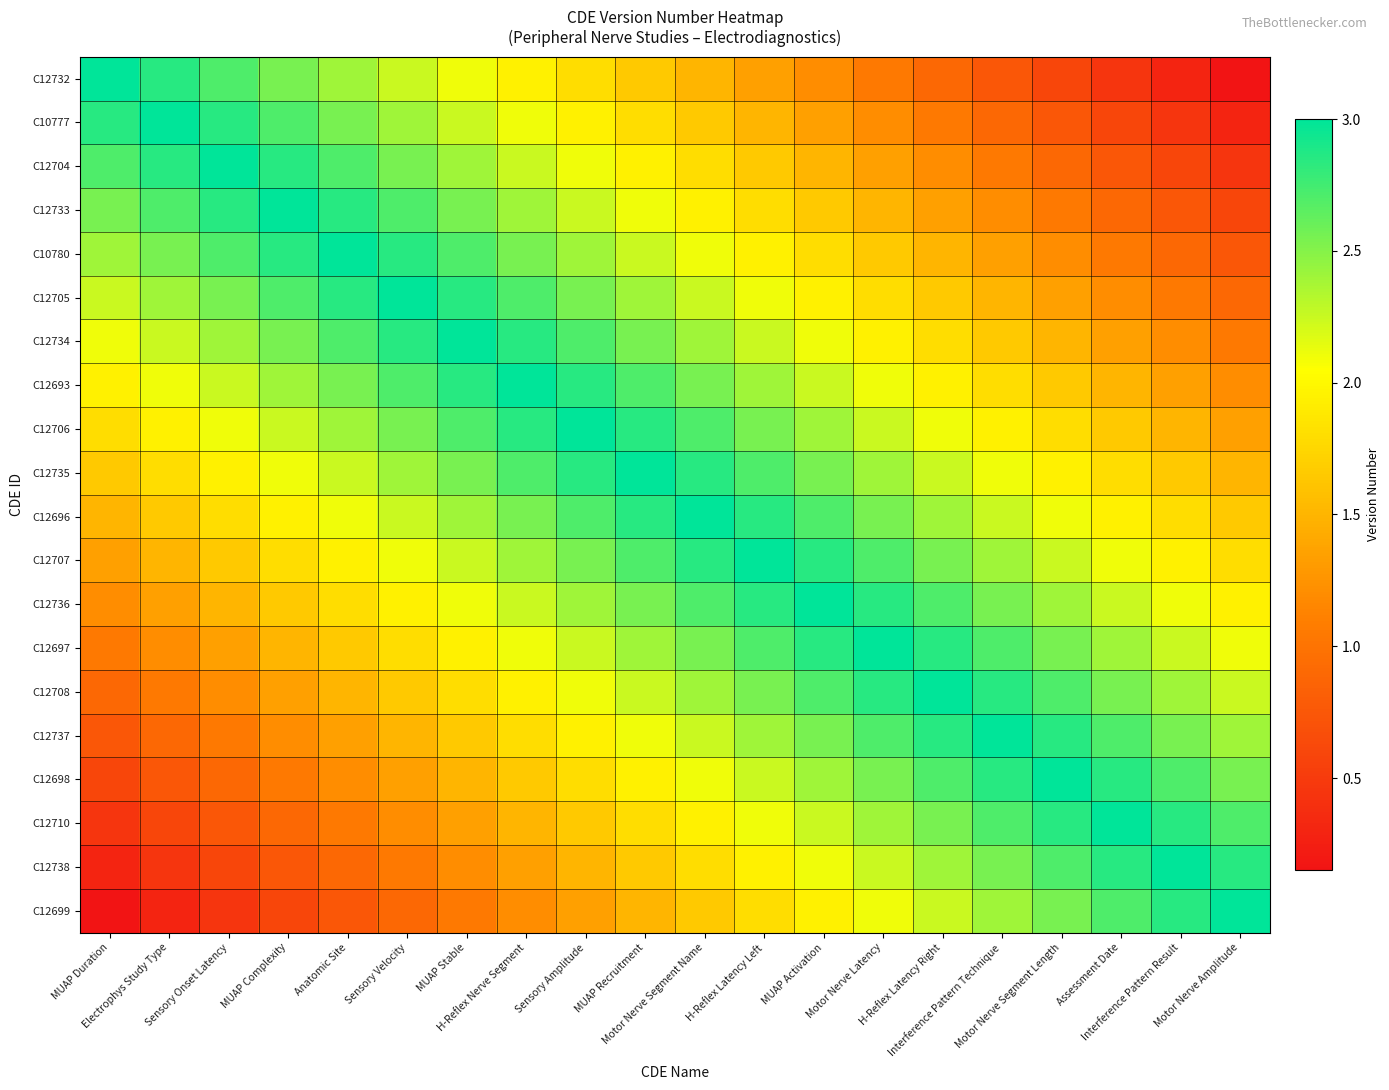

List the series in order of their peak value, highest first.

C12732, C10777, C12704, C12733, C10780, C12705, C12734, C12693, C12706, C12735, C12696, C12707, C12736, C12697, C12708, C12737, C12698, C12710, C12738, C12699